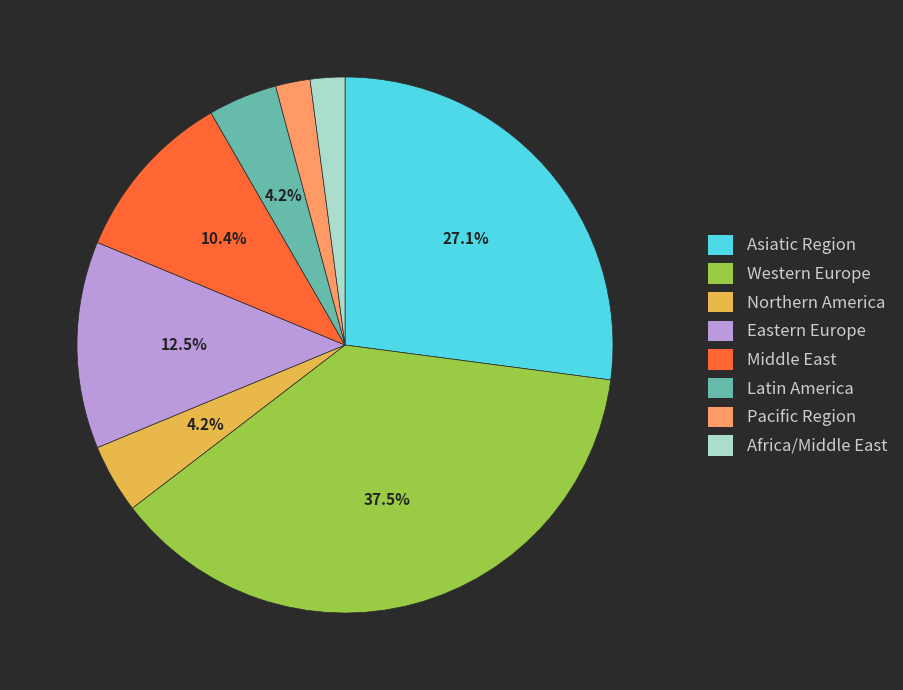

Which category has the biggest portion of the pie?

Western Europe